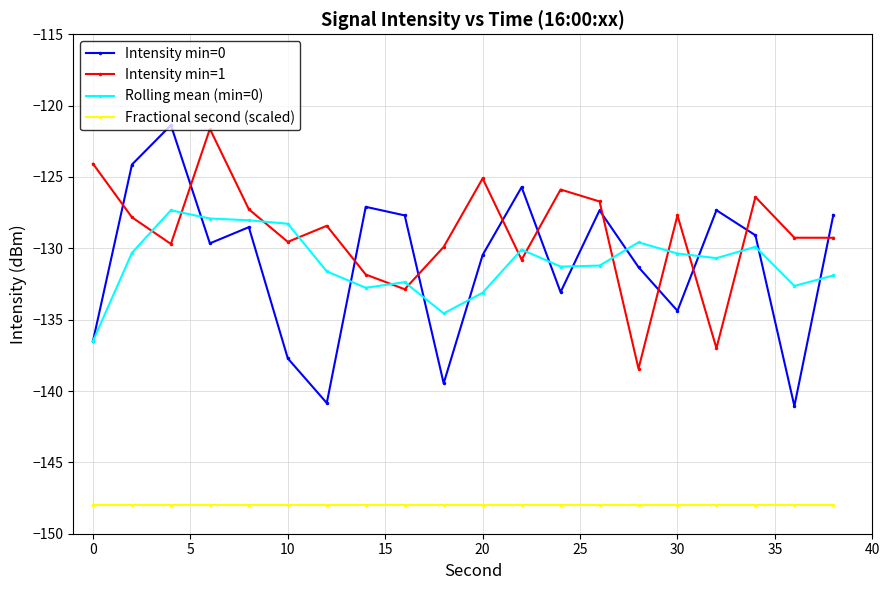

True or false: Intensity min=0 has more than 0 interior local peaks.

True